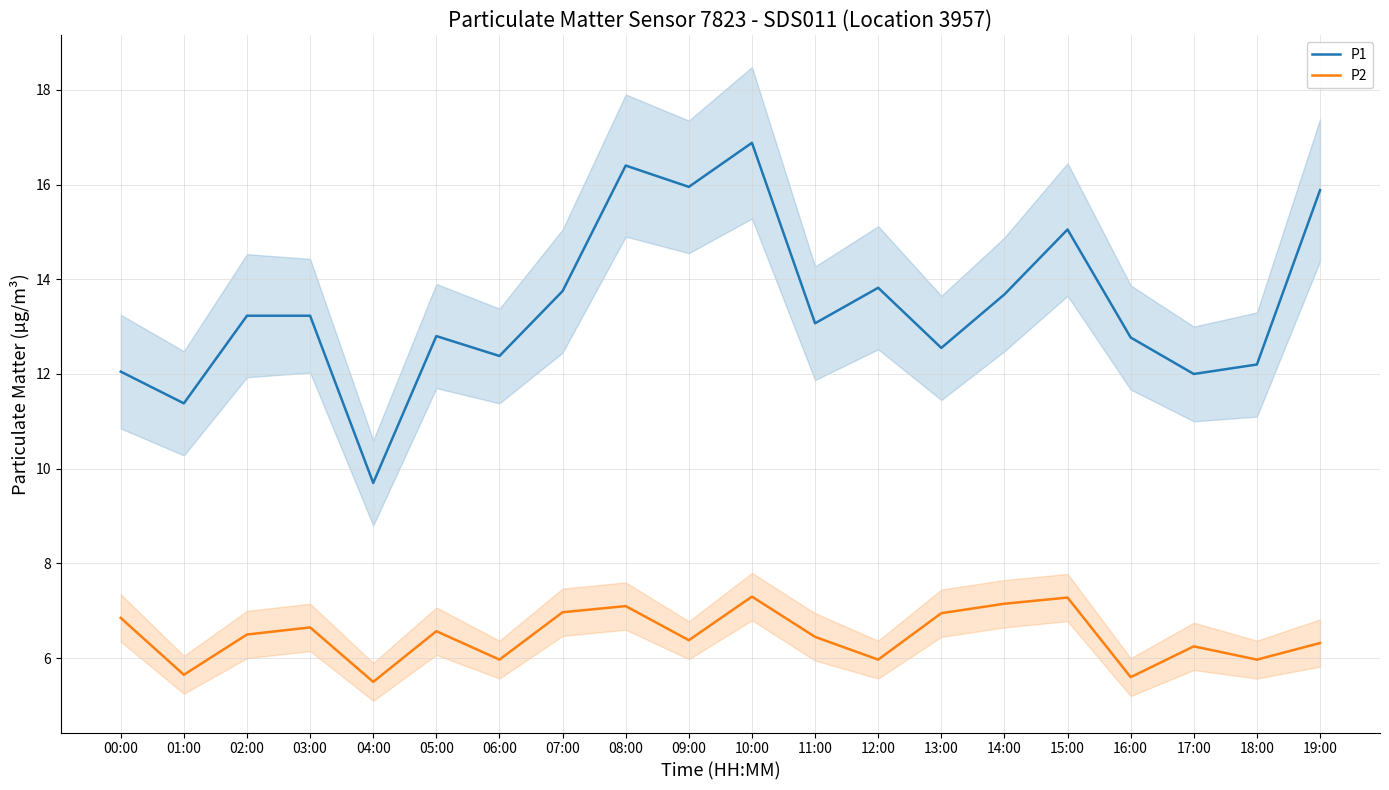

At which category does P1 reach its first local peak?

05:00